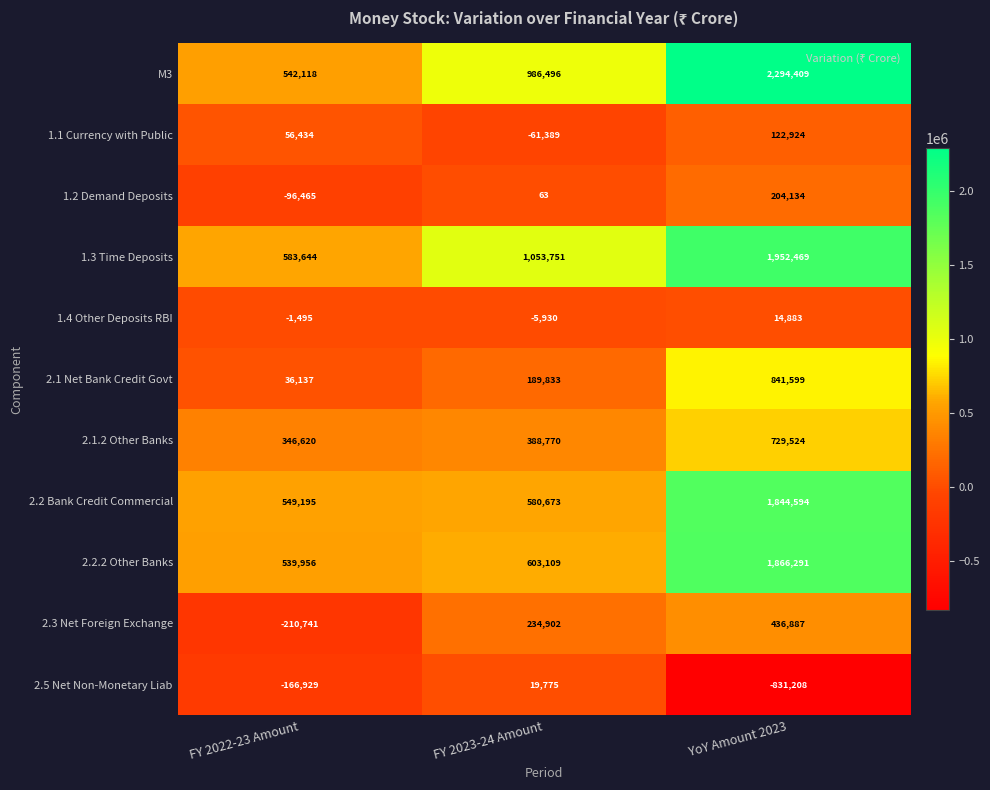

Rank the categories by 2.5 Net Non-Monetary Liab value from highest to lowest.

FY 2023-24 Amount, FY 2022-23 Amount, YoY Amount 2023